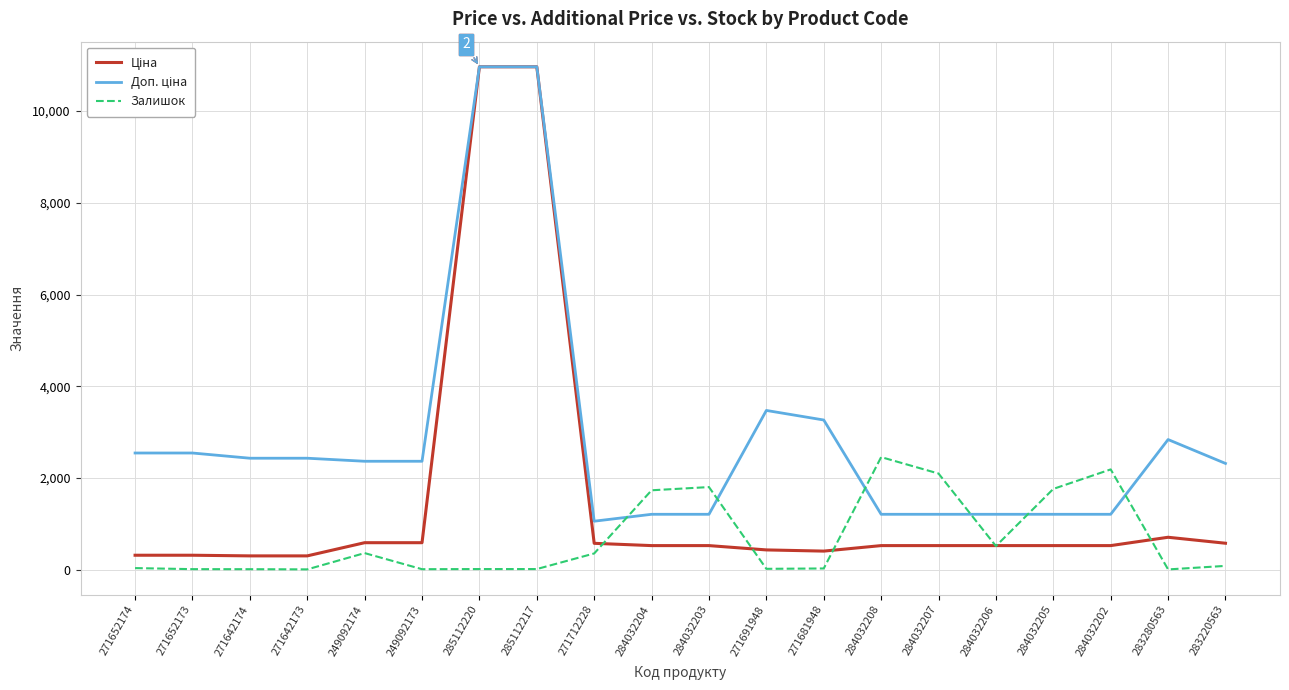

What is the maximum value for Залишок?

2457.0